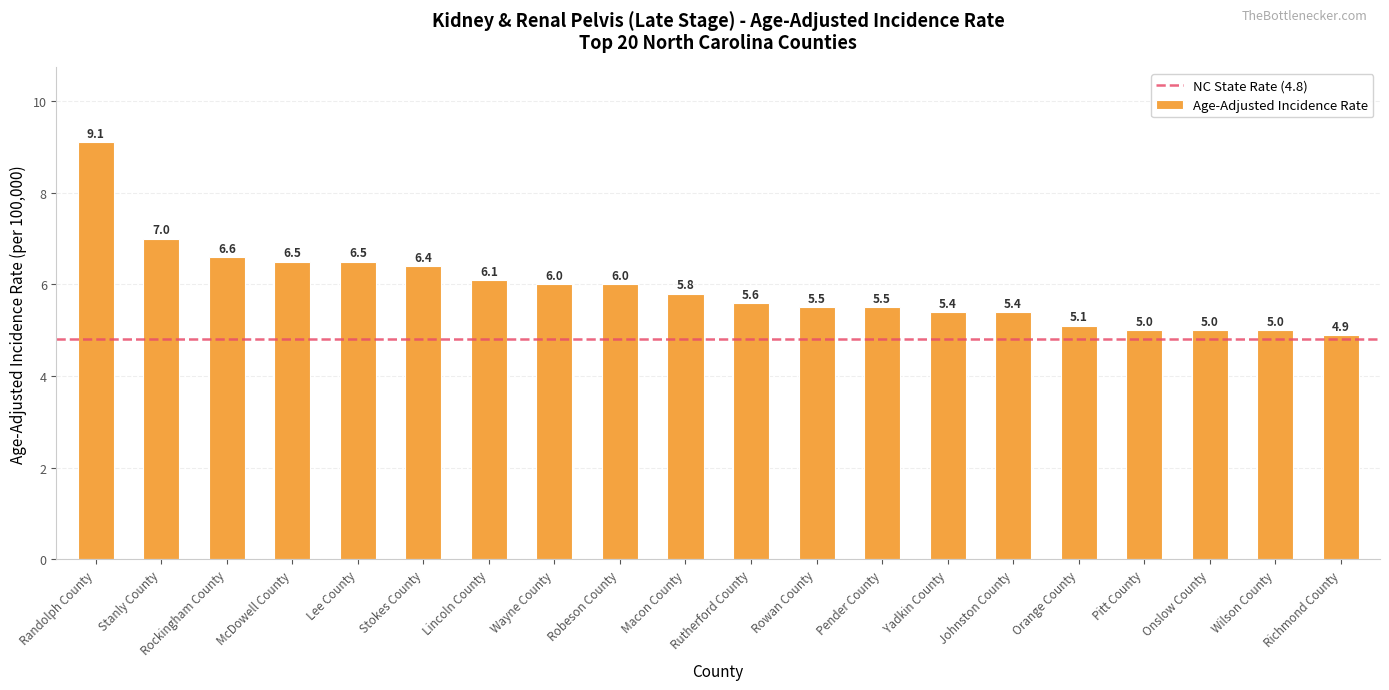

Reading left to right, extract all data points from this chart.

Randolph County=9.1	Stanly County=7.0	Rockingham County=6.6	McDowell County=6.5	Lee County=6.5	Stokes County=6.4	Lincoln County=6.1	Wayne County=6.0	Robeson County=6.0	Macon County=5.8	Rutherford County=5.6	Rowan County=5.5	Pender County=5.5	Yadkin County=5.4	Johnston County=5.4	Orange County=5.1	Pitt County=5.0	Onslow County=5.0	Wilson County=5.0	Richmond County=4.9